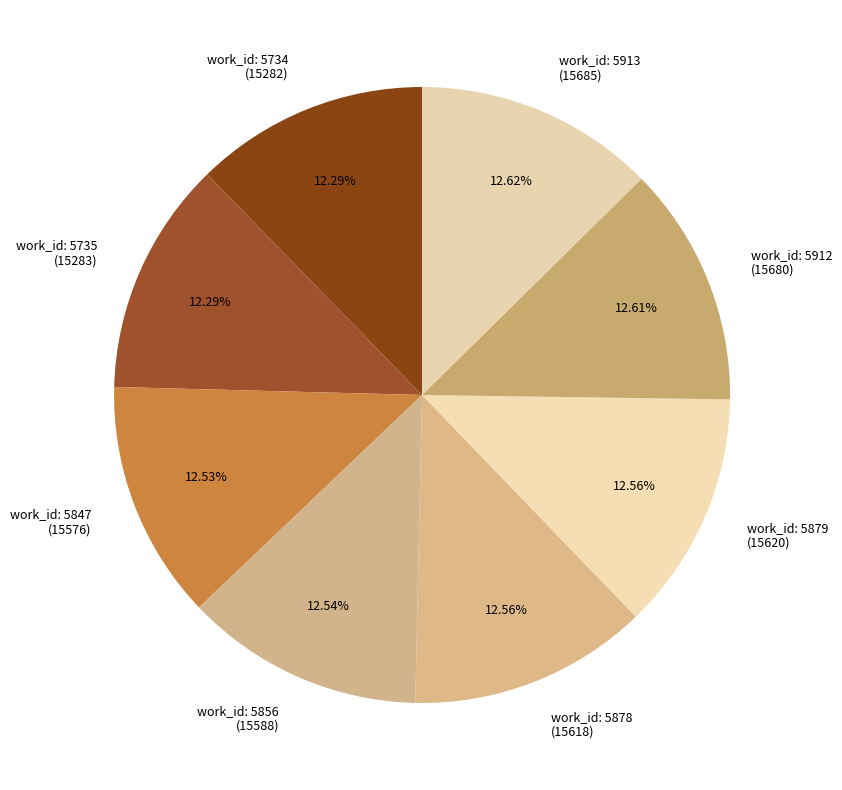

Is there any slice that represents more than half of the pie?

No